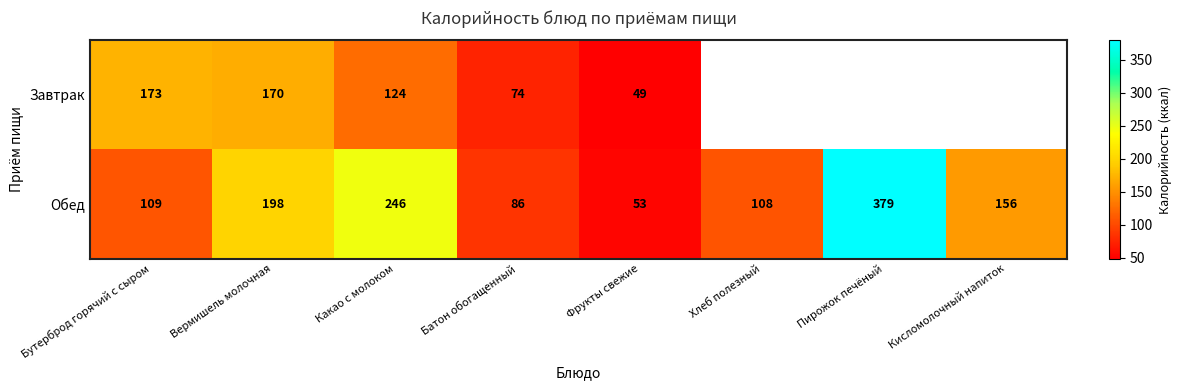

List the labels in order of Обед value, smallest first.

Фрукты свежие, Батон обогащенный, Хлеб полезный, Бутерброд горячий с сыром, Кисломолочный напиток, Вермишель молочная, Какао с молоком, Пирожок печёный